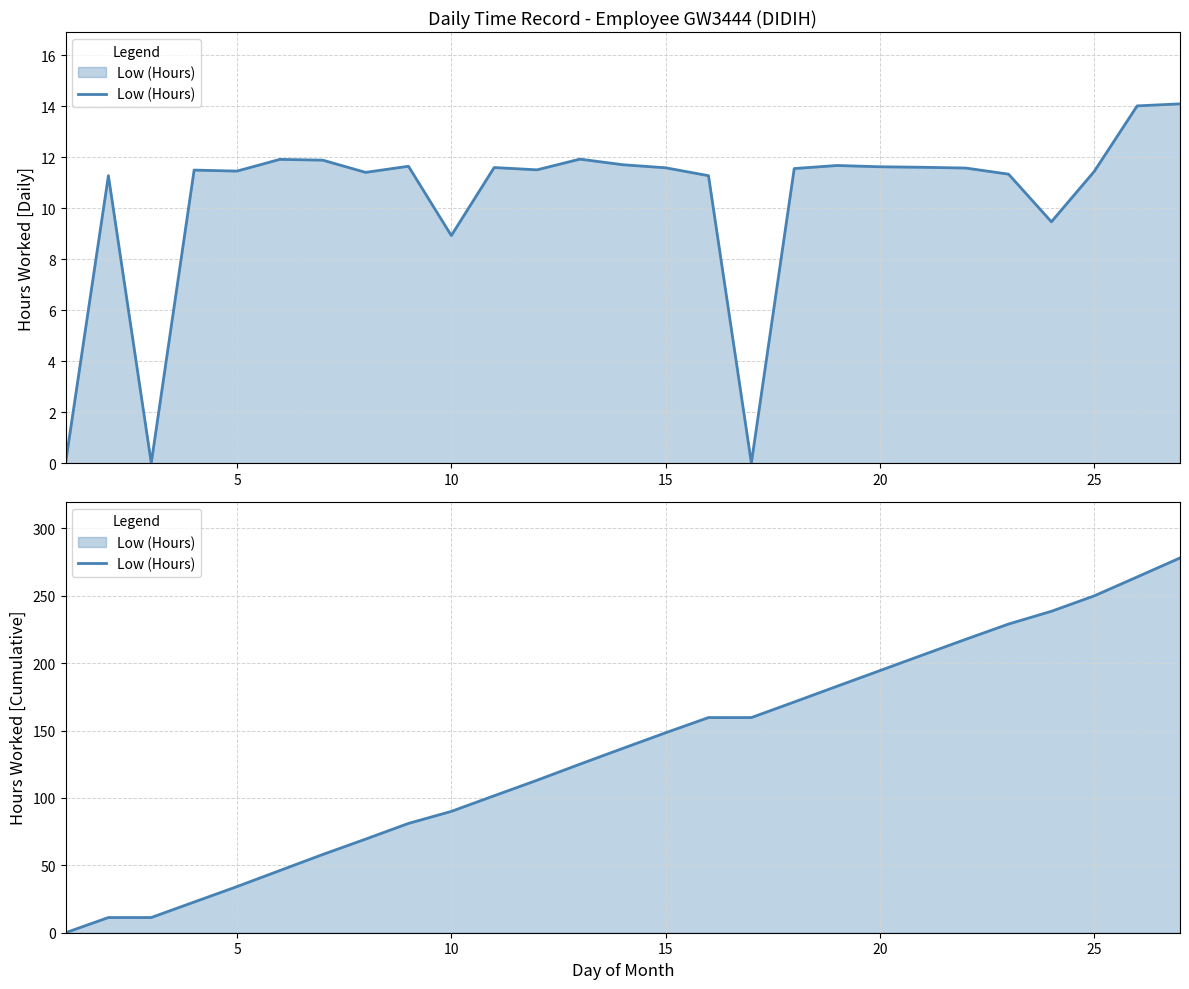

The chart shows a value of 18.4 at 5. True or false?

False